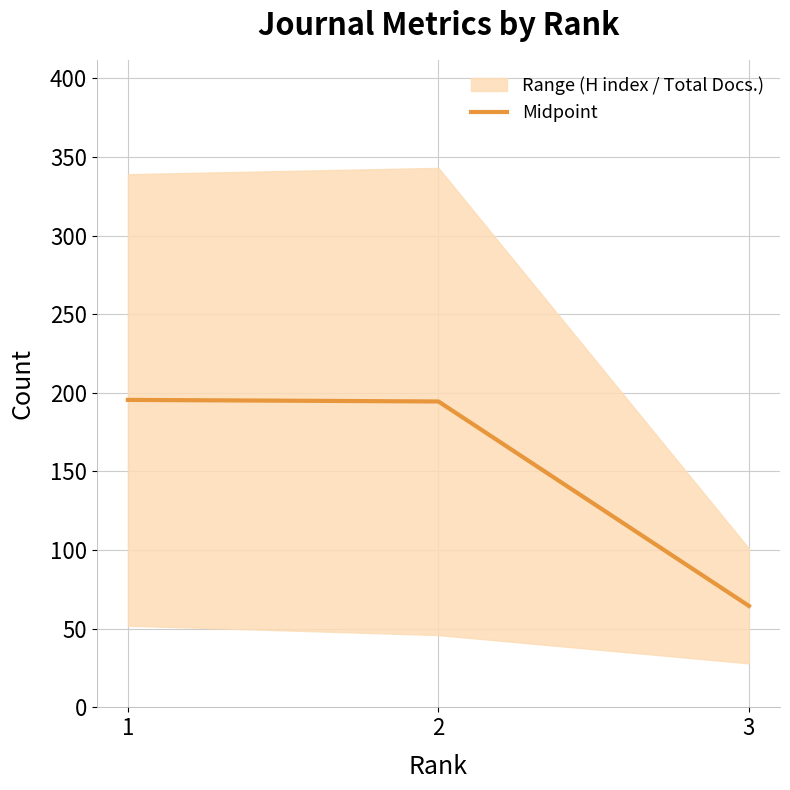

What is the minimum value shown in the chart?

64.5